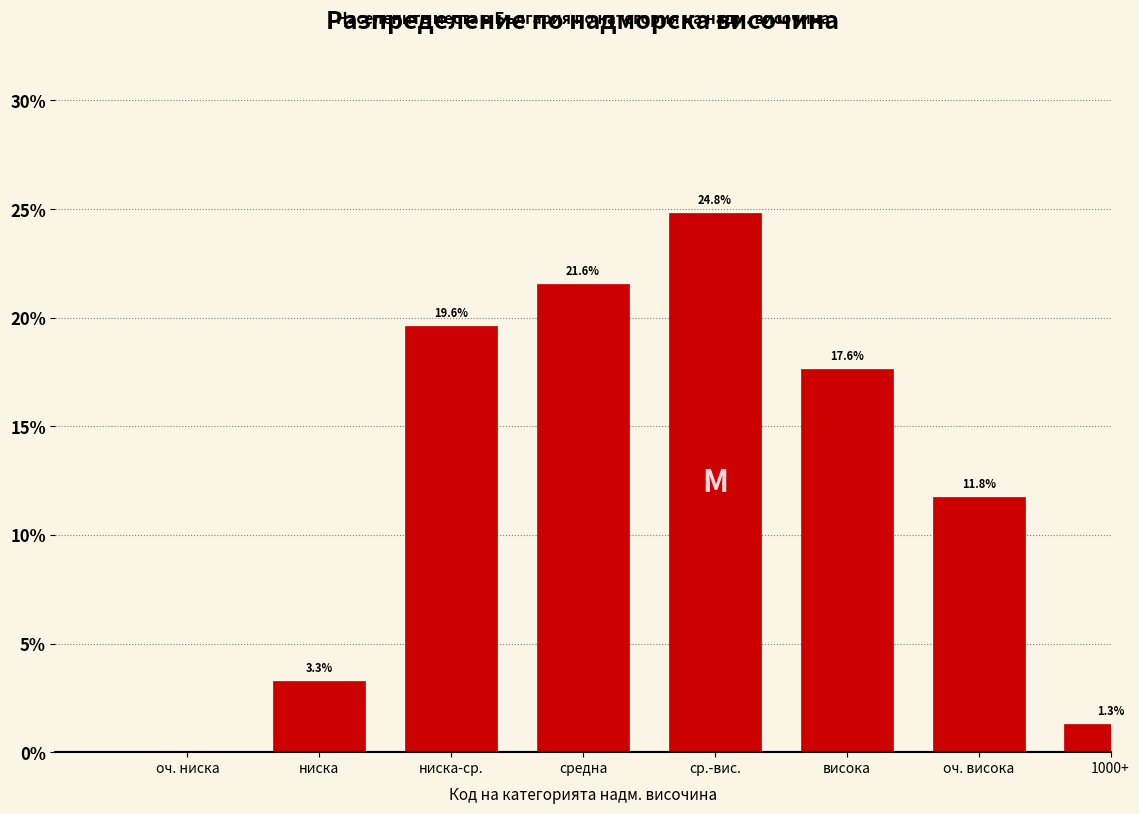

Reading right to left, list all the values displayed in this chart.

1000+=1.3	оч. висока=11.8	висока=17.6	ср.-вис.=24.8	средна=21.6	ниска-ср.=19.6	ниска=3.3	оч. ниска=0.0